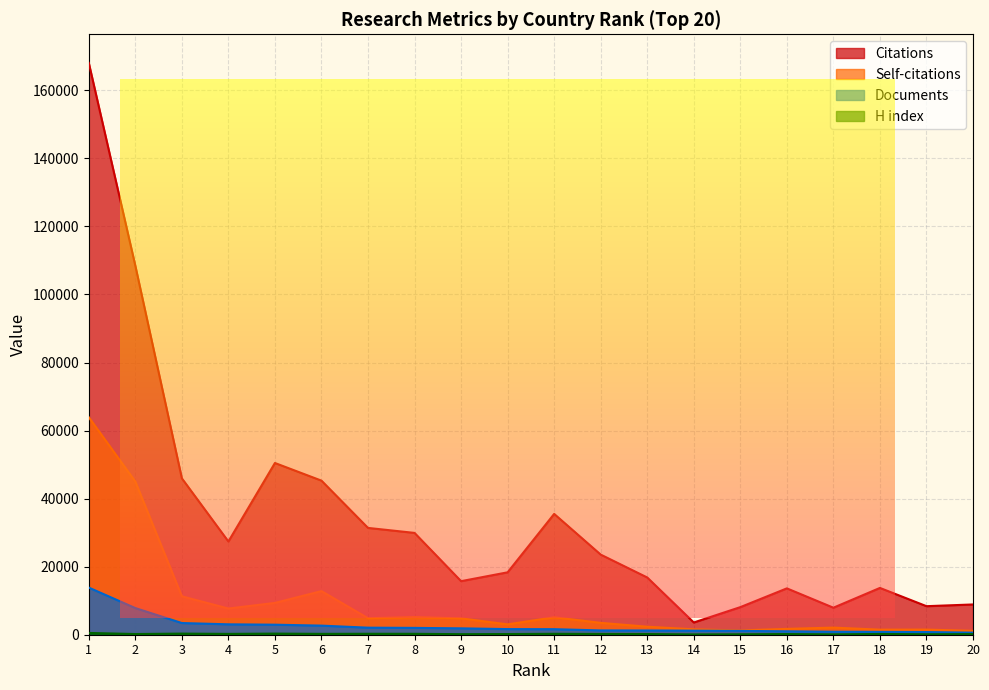

How many interior local peaks does the Citations series have?

4